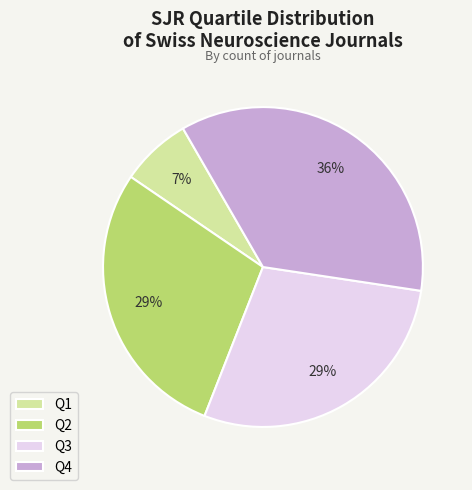

Which category has the biggest portion of the pie?

Q4